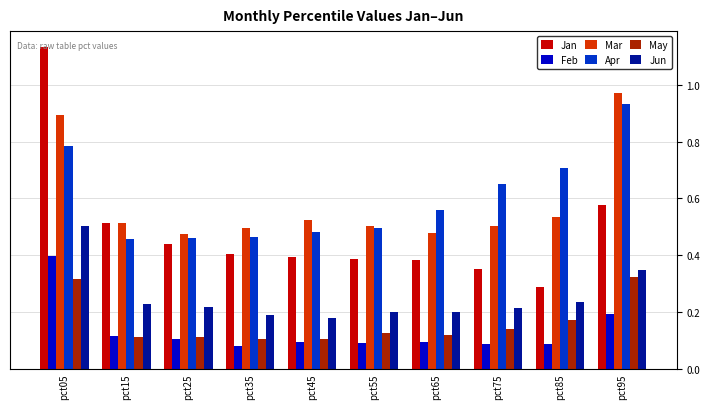

What are all the series names shown in the legend?

Jan, Feb, Mar, Apr, May, Jun